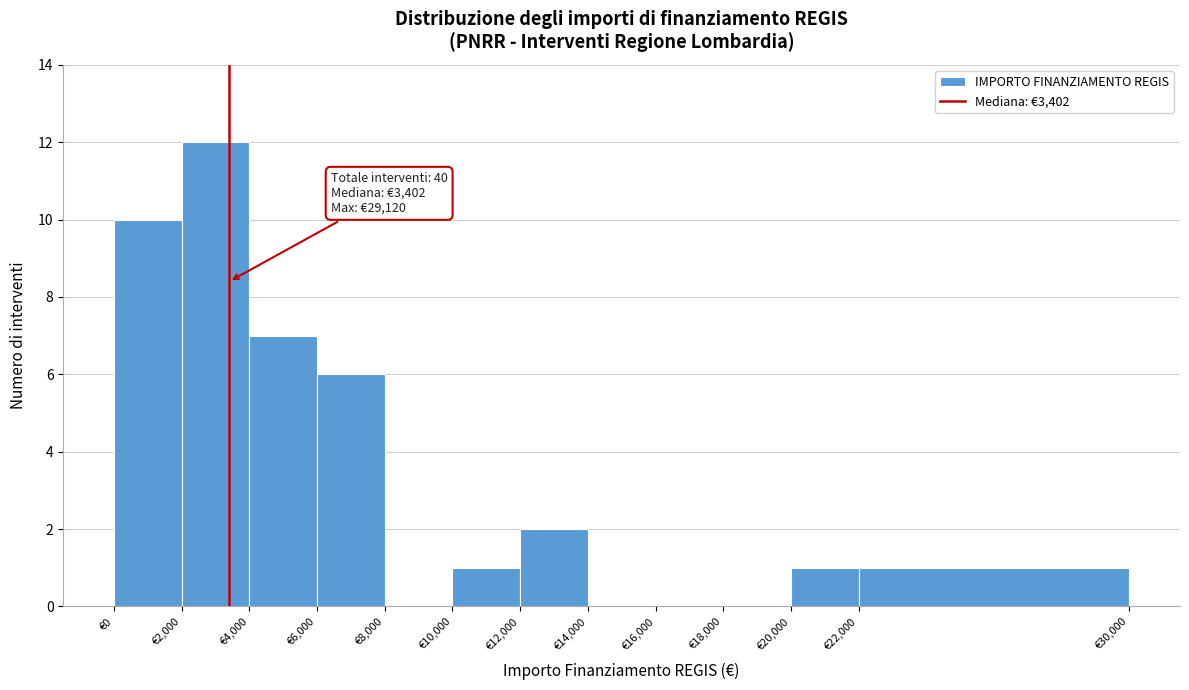

Which range on the x-axis has the tallest bar?

2000 to 4000